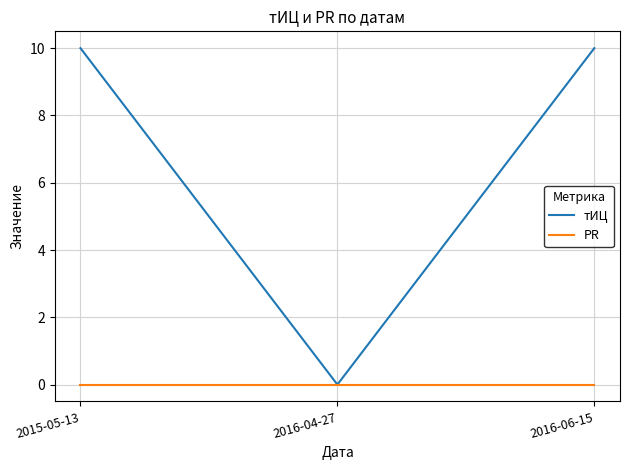

Which series has the widest spread of values?

тИЦ